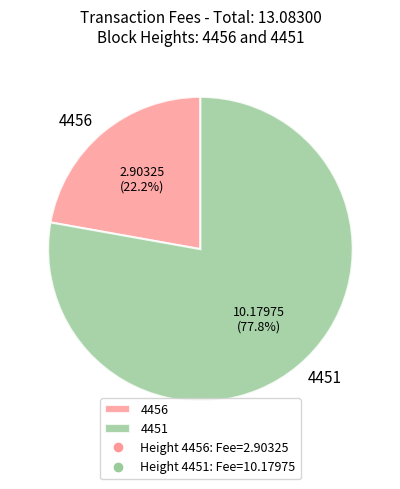

The 4451 slice represents 91% of the pie. True or false?

False